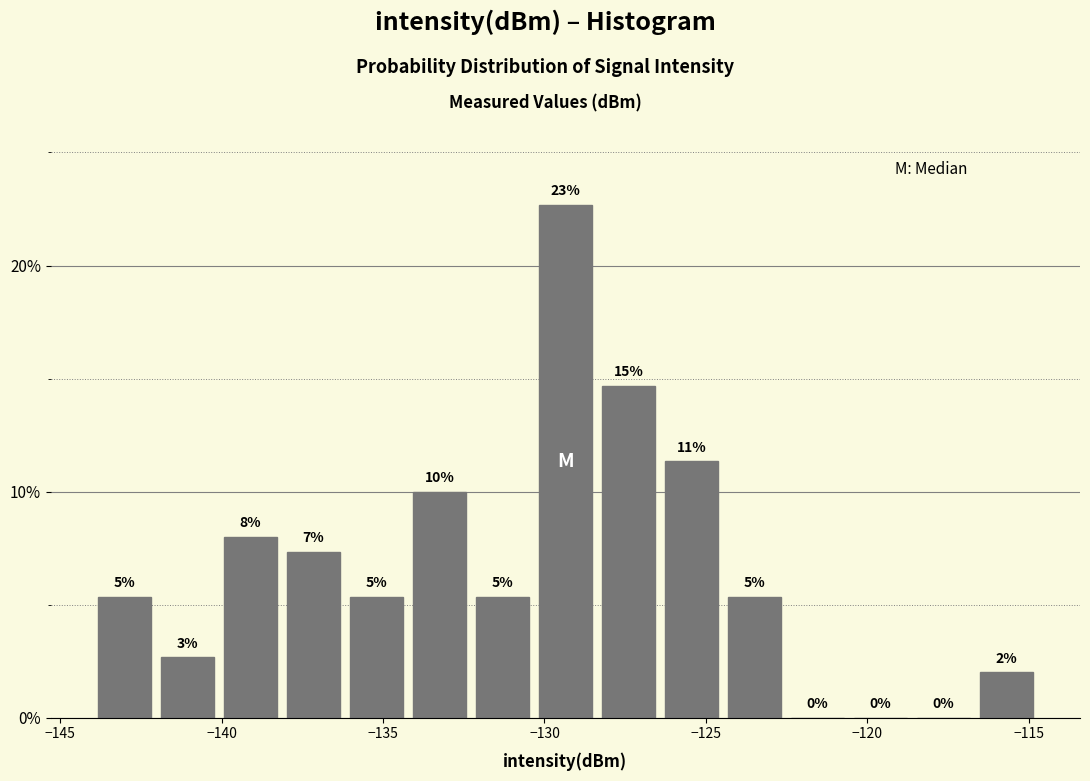

Around what value on the x-axis is the tallest bar? Give the approximate position of its centre, as read against the axis.

-129.5